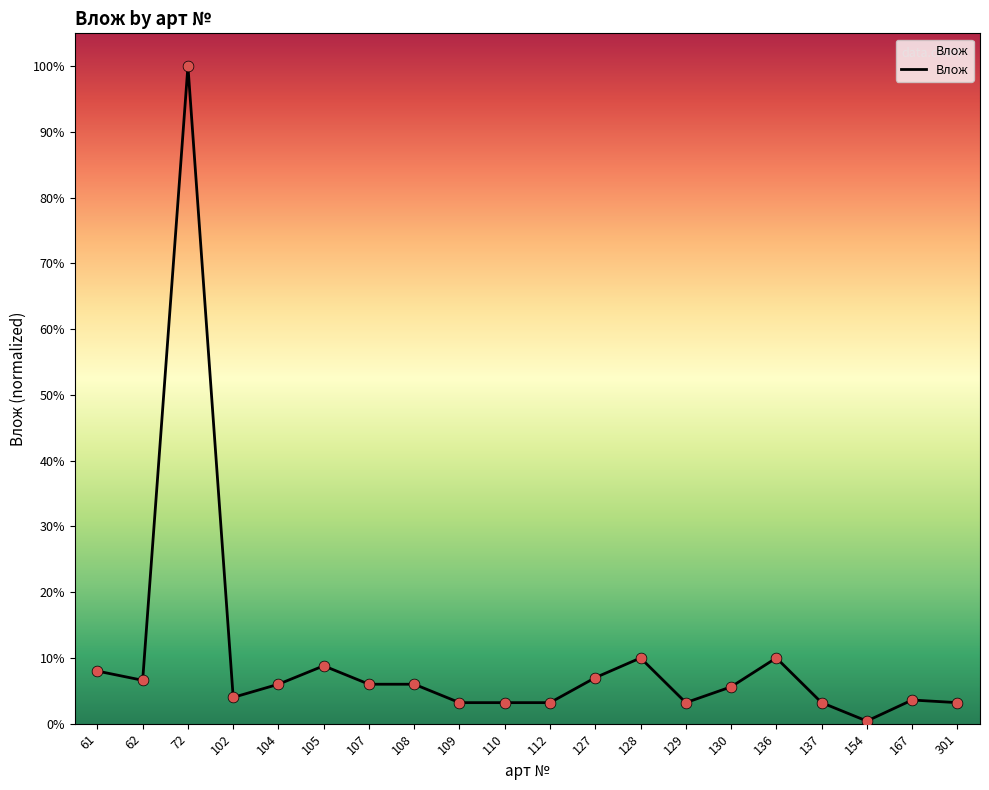

What is the ratio of the value at 129 to the value at 107?

0.5